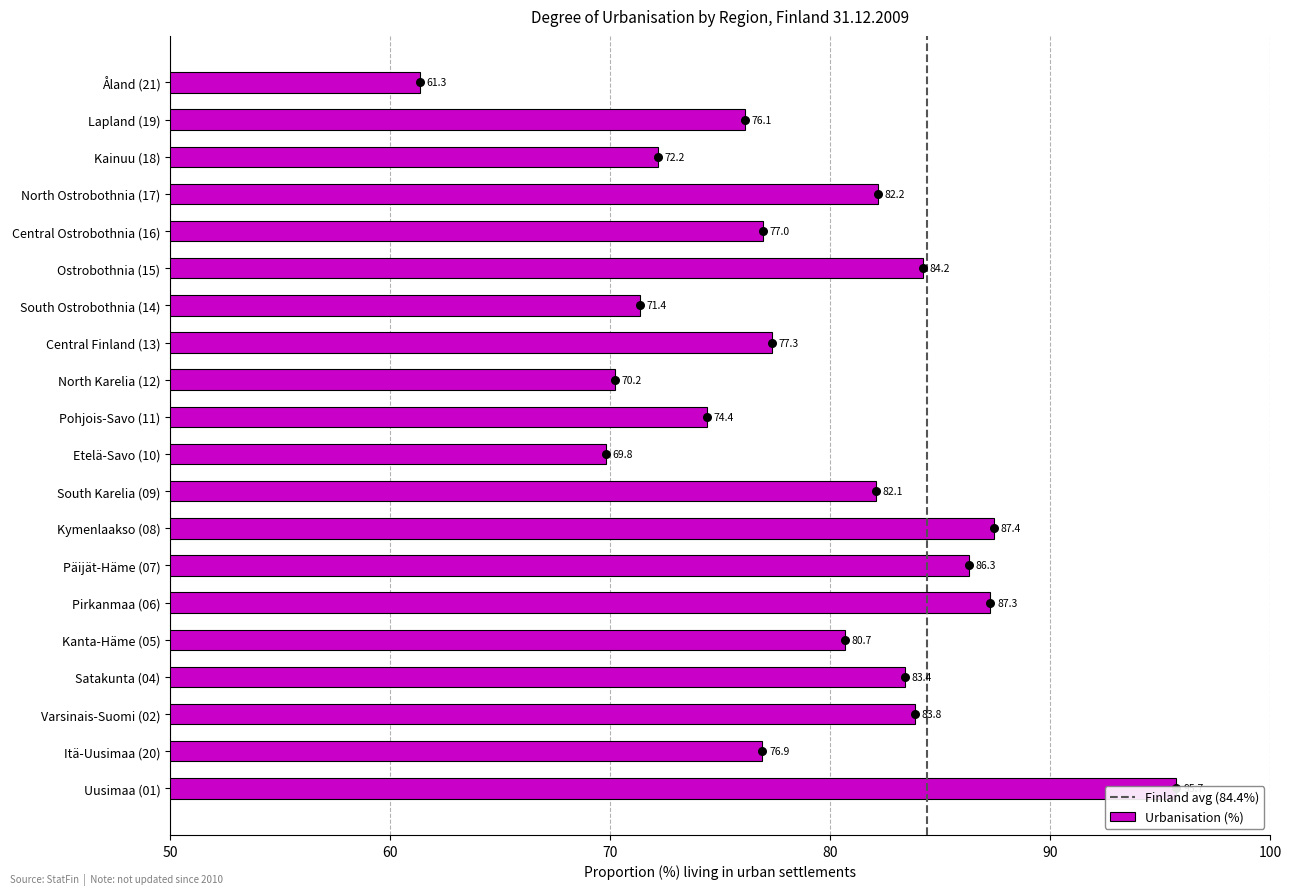

What is the change in value from Kymenlaakso (08) to Central Ostrobothnia (16)?

-10.5